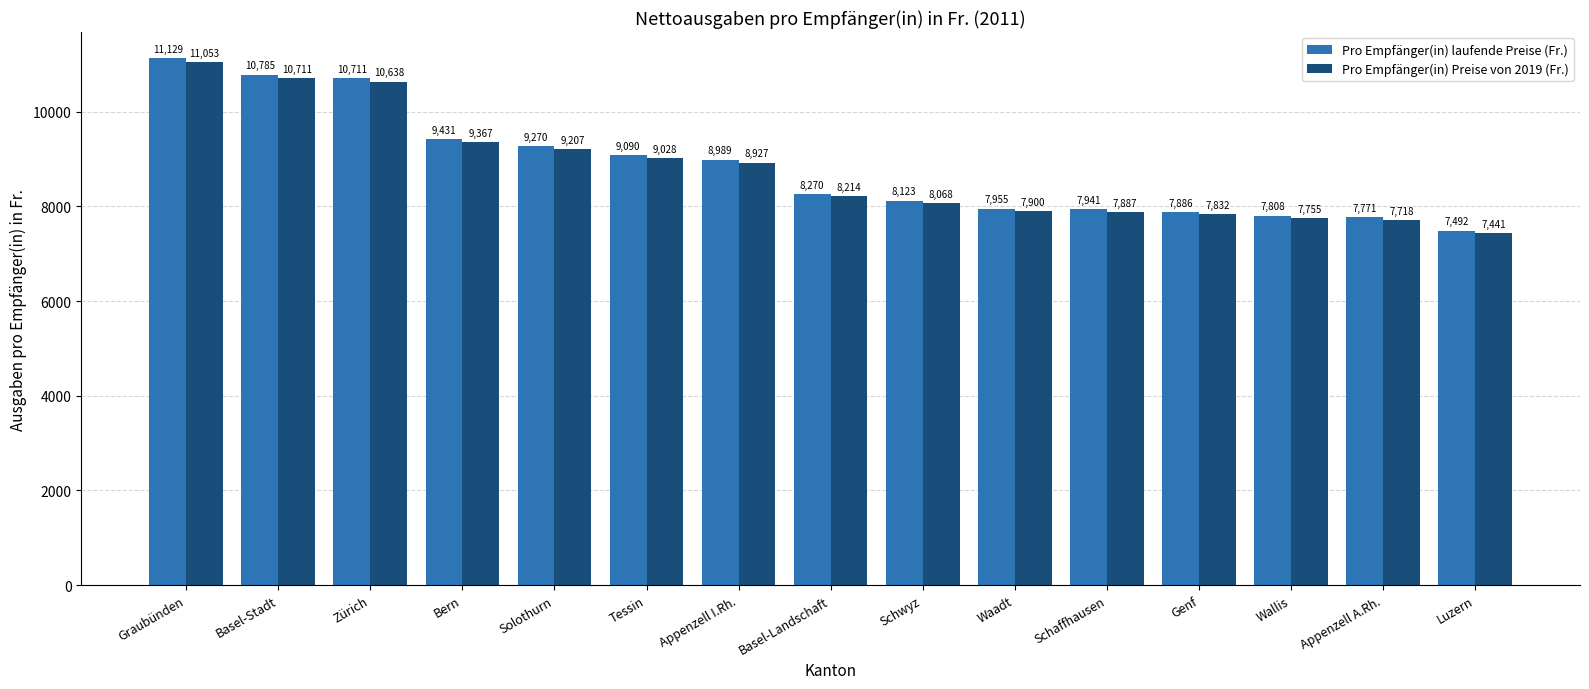

Is it true that Pro Empfänger(in) Preise von 2019 (Fr.) equals 3491 at Wallis?

False